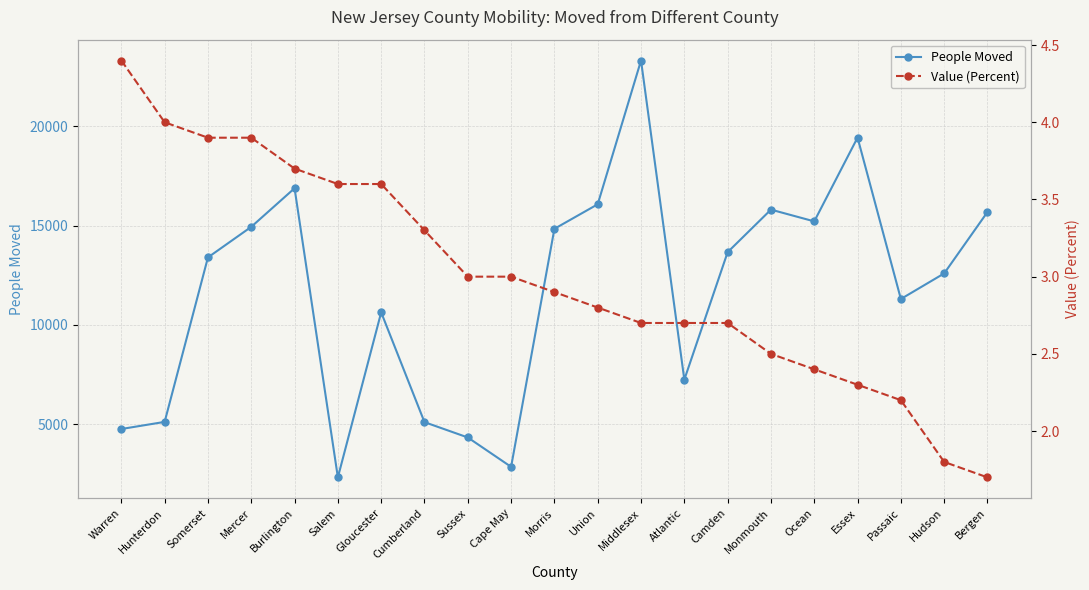

The People Moved series shows 6255.5 at Sussex. True or false?

False